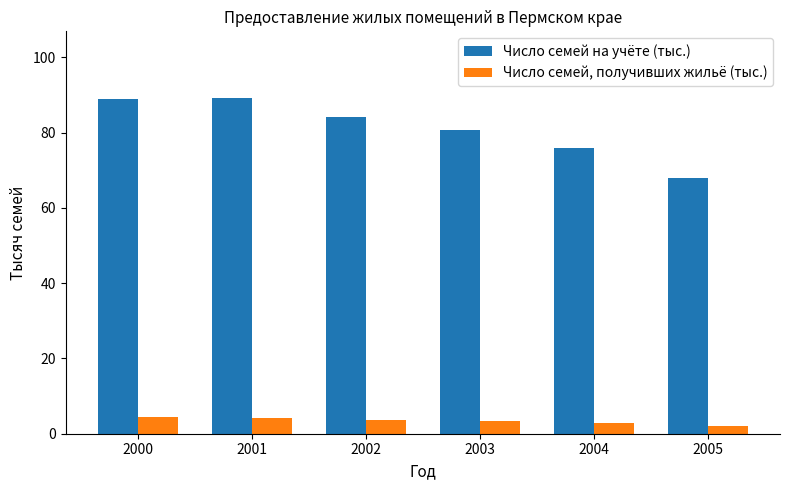

Are the bars horizontal?

No